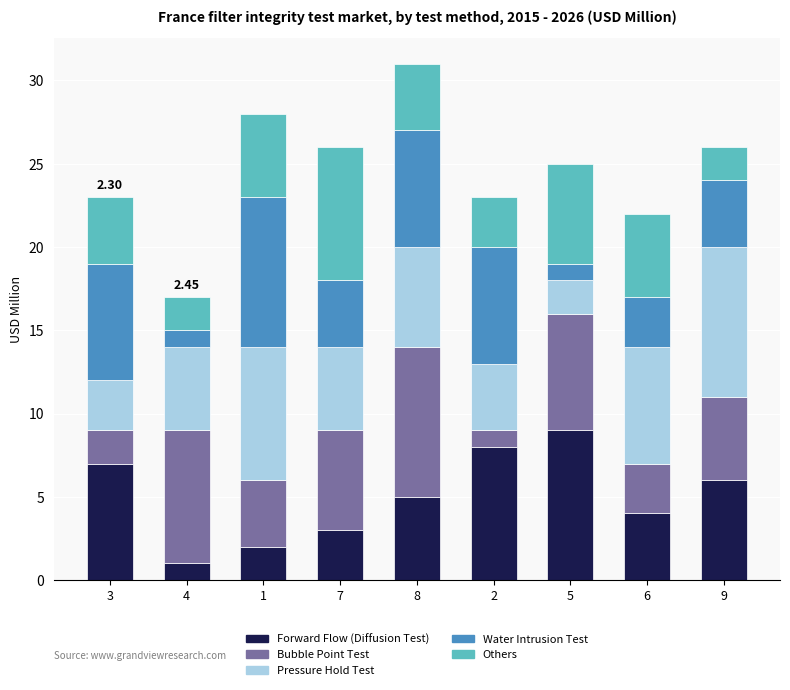

At which category is the sum across all series the highest?

8